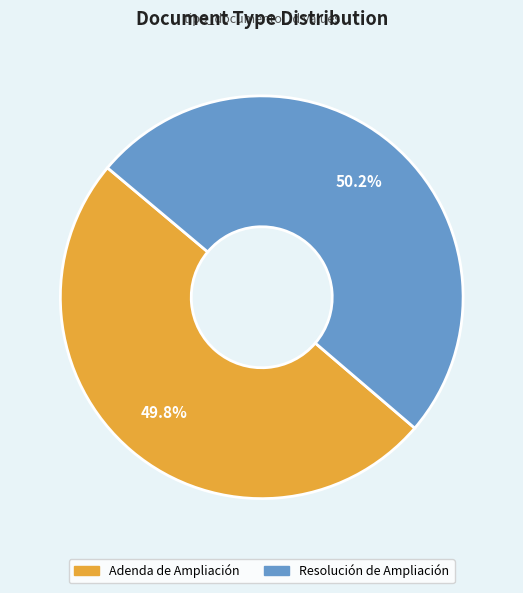

Is there a majority slice in this chart?

Yes